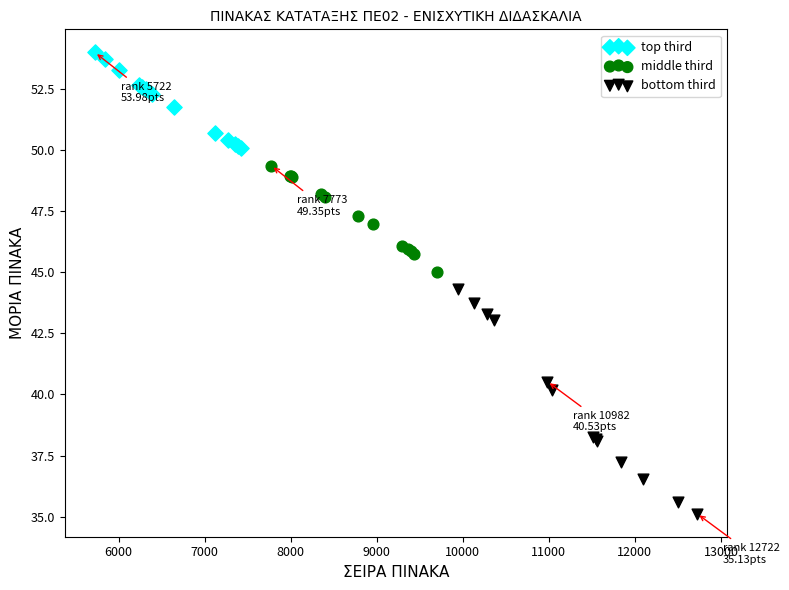

What are all the series names shown in the legend?

top third, middle third, bottom third